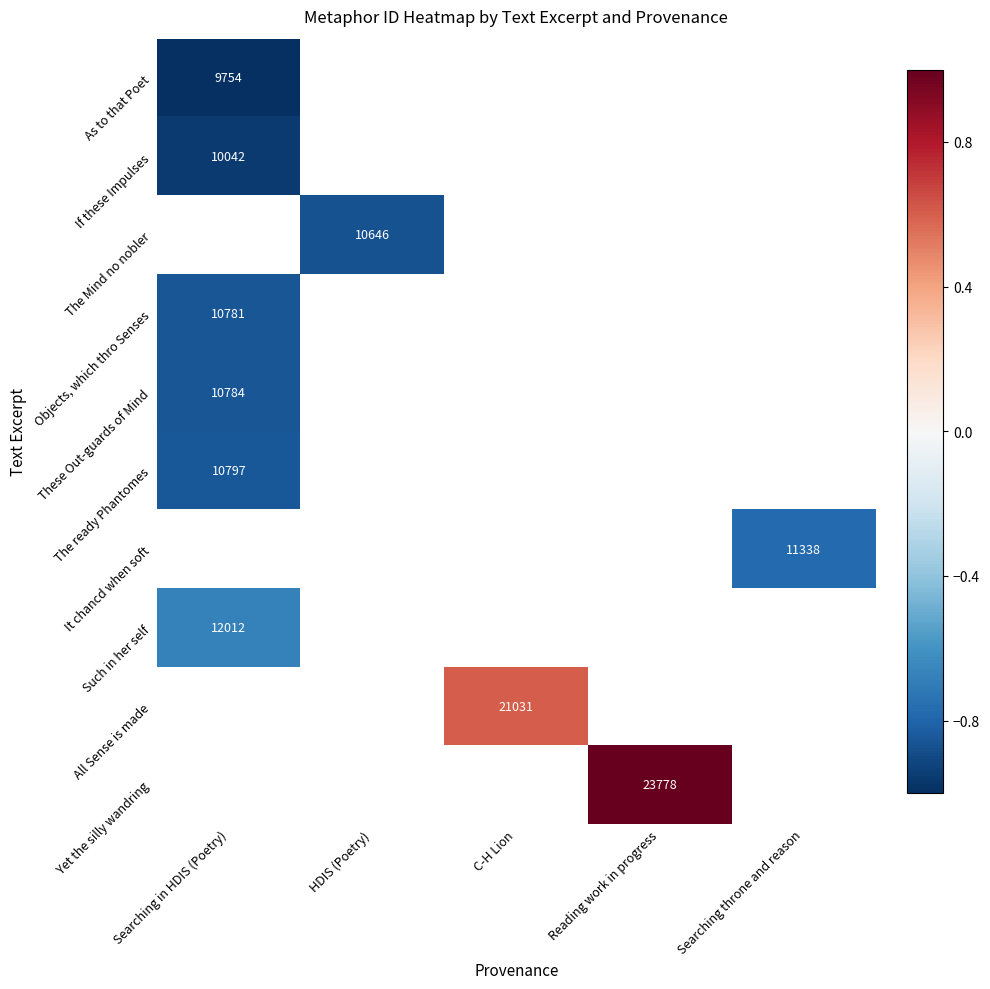

The Such in her self series shows 12012 at Searching in HDIS (Poetry). True or false?

True